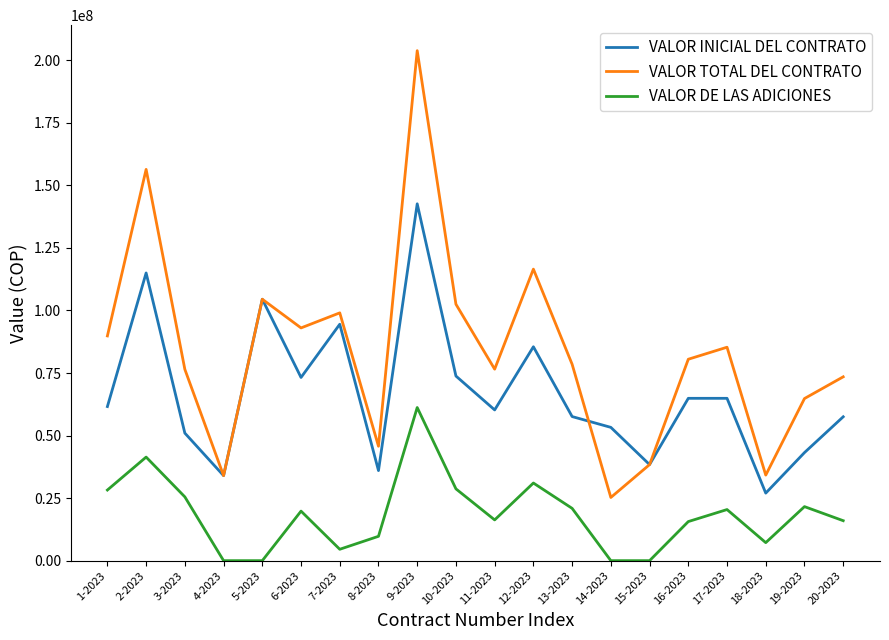

True or false: VALOR INICIAL DEL CONTRATO has more than 0 points higher than both neighbors.

True